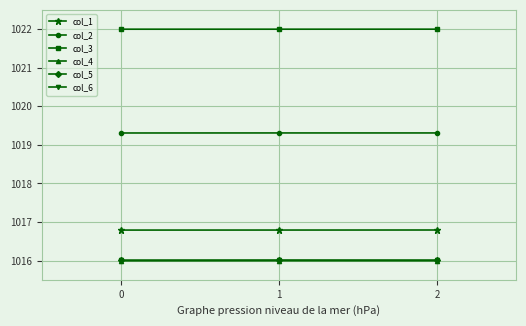

True or false: col_5 has a value of 1016.0 at 2.

True